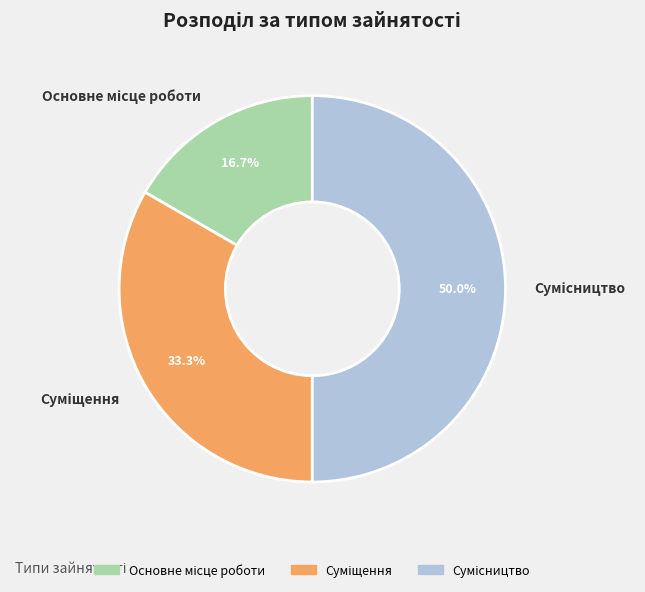

What is the change in value from Основне місце роботи to Сумісництво?

+2